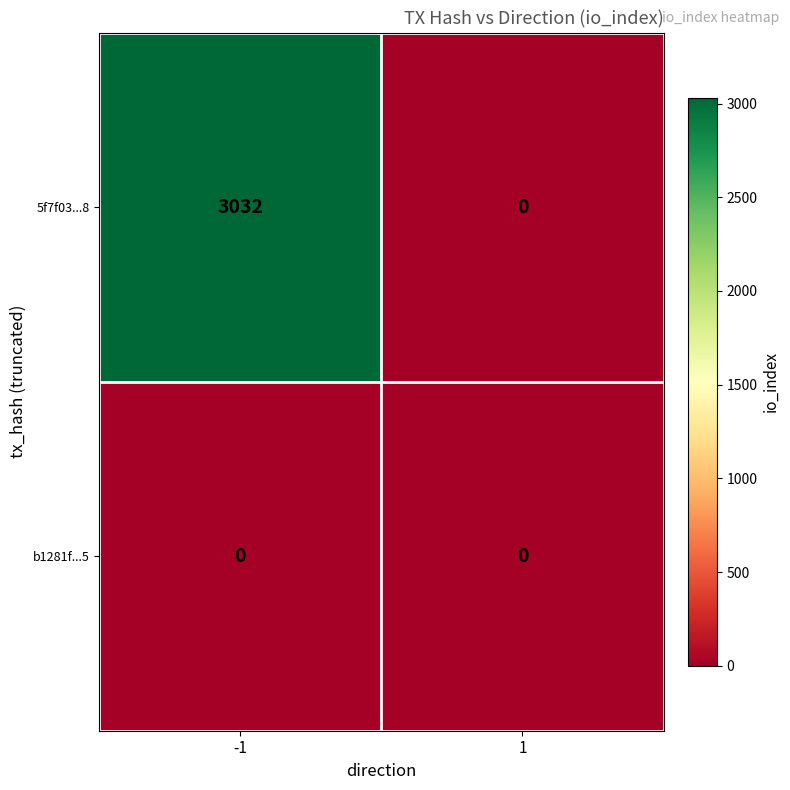

What is the difference between the maximum and minimum values in the 5f7f03...8 series?

3032